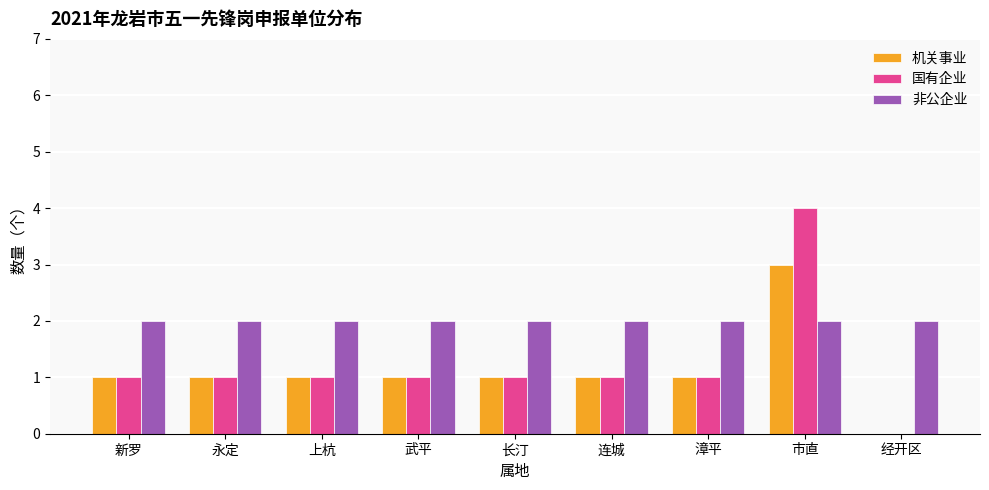

What is the sum of the 非公企业 values at 新罗 and 市直?

4